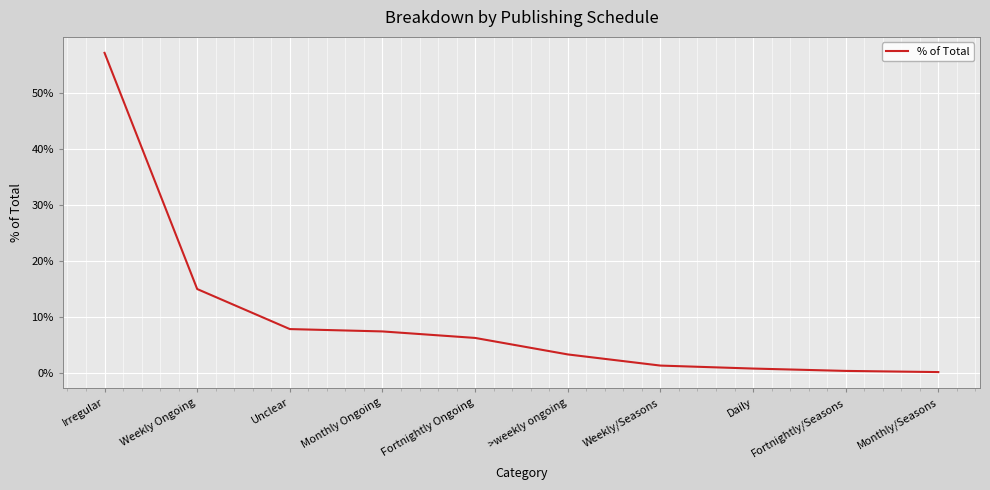

At which label is the value closest to 28?

Weekly Ongoing